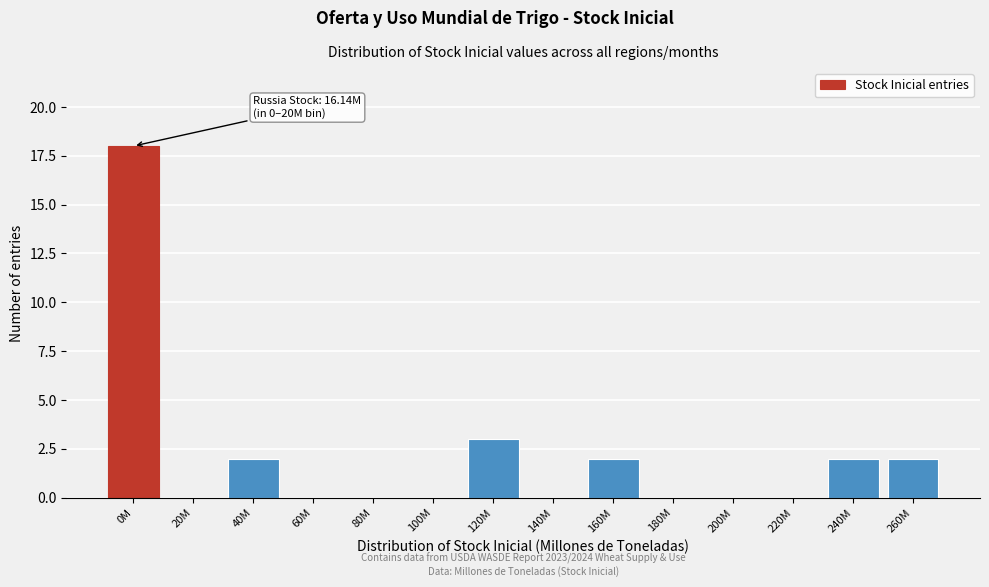

Reading left to right, list all the values displayed in this chart.

0M=18	20M=0	40M=2	60M=0	80M=0	100M=0	120M=3	140M=0	160M=2	180M=0	200M=0	220M=0	240M=2	260M=2